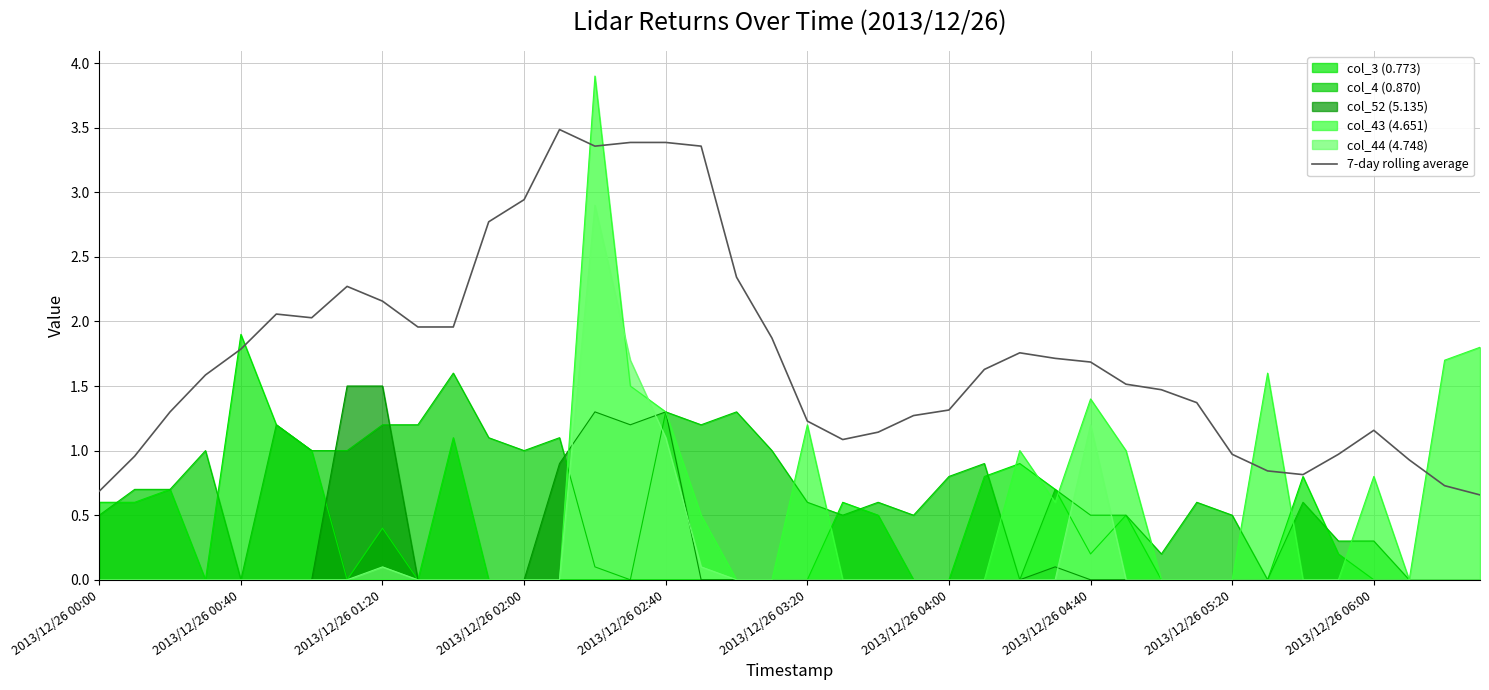

True or false: 7-day rolling average has a value of 1.7 at 2013/12/26 04:40.

True